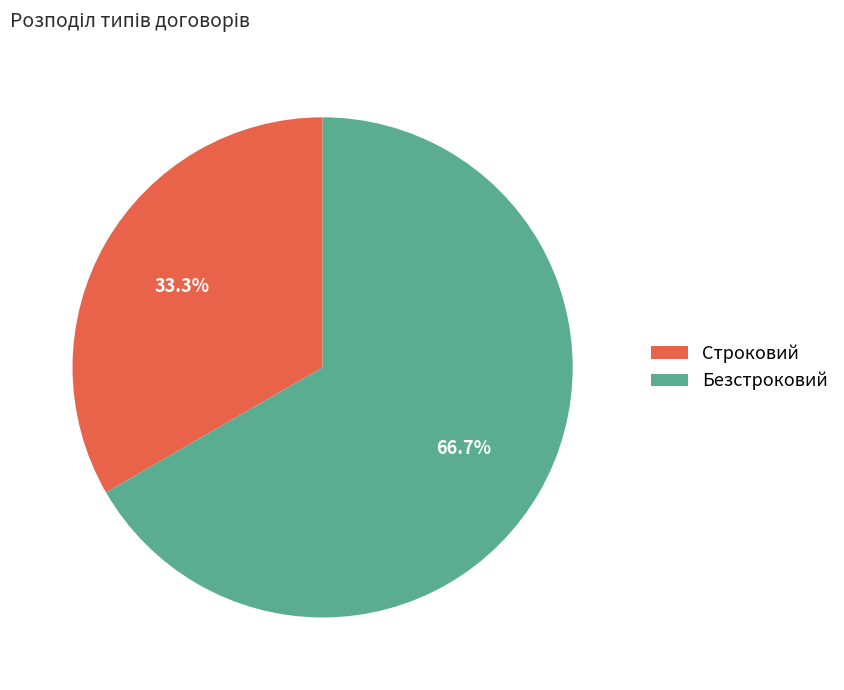

To the nearest percent, what portion does Безстроковий represent?

67%